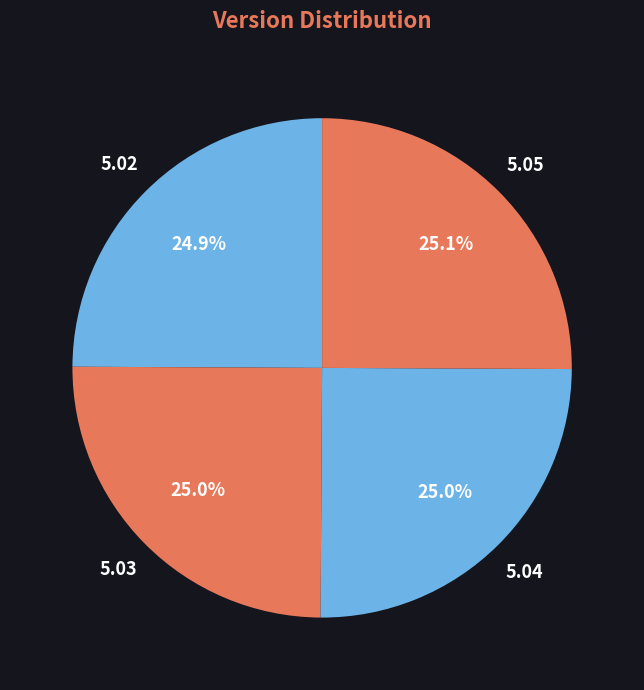

To the nearest percent, what percentage of the pie is 5.03?

25%